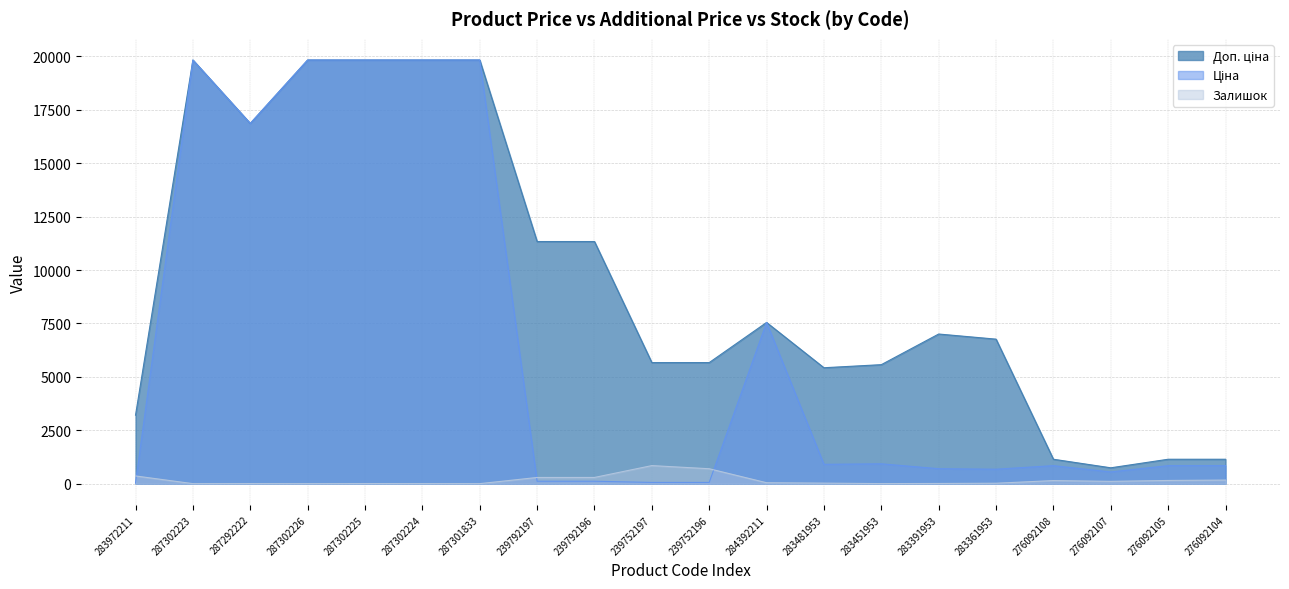

True or false: Доп. ціна has a value of 5569.9 at 283451953.

True